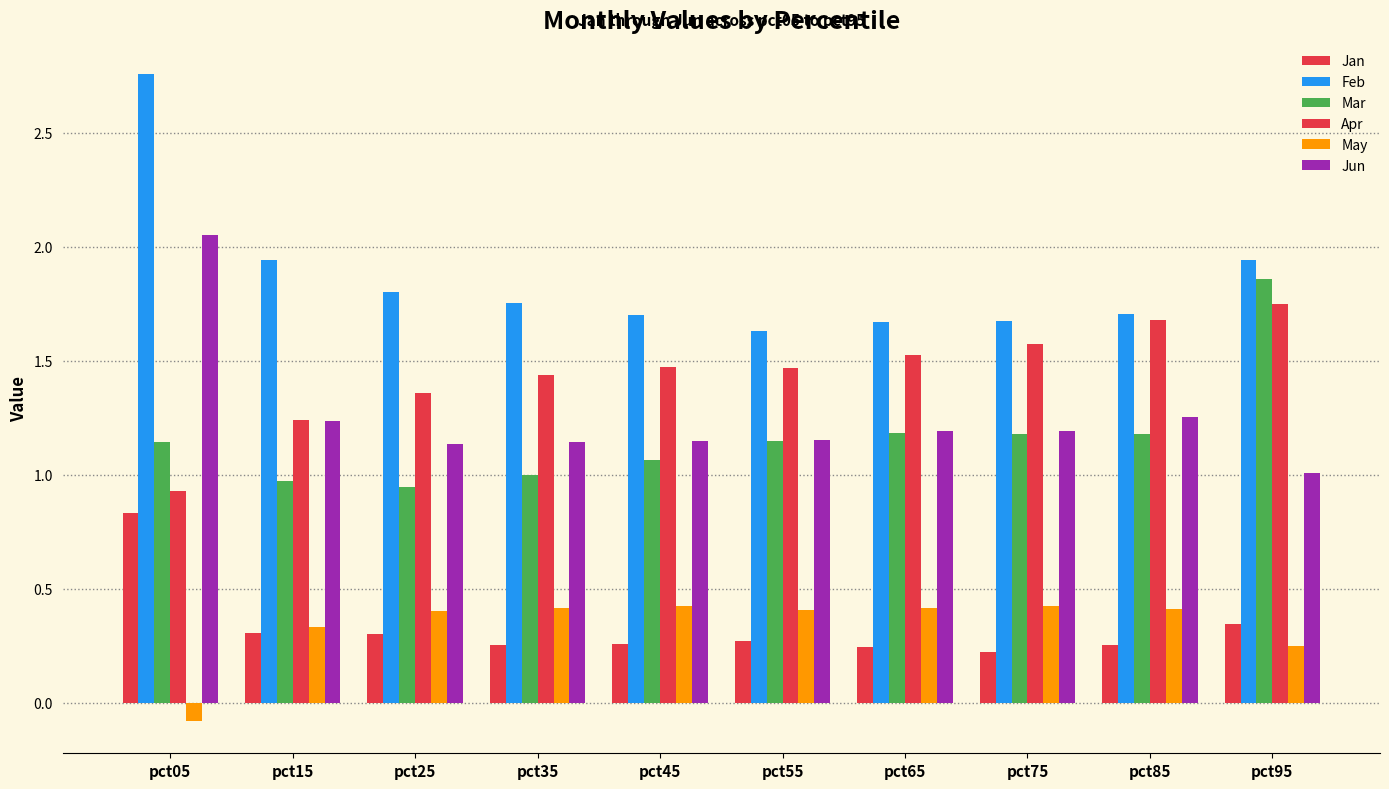

What is the greatest value displayed?

2.8